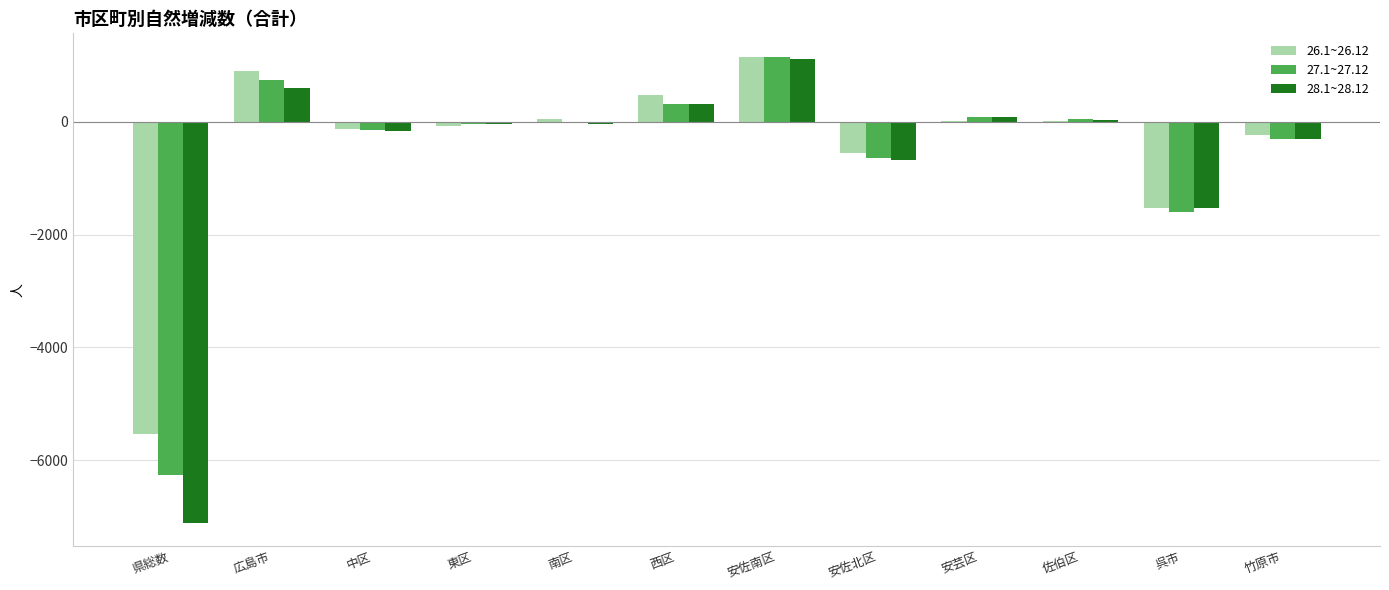

What is the sum of the 28.1~28.12 values at 佐伯区 and 中区?

-140